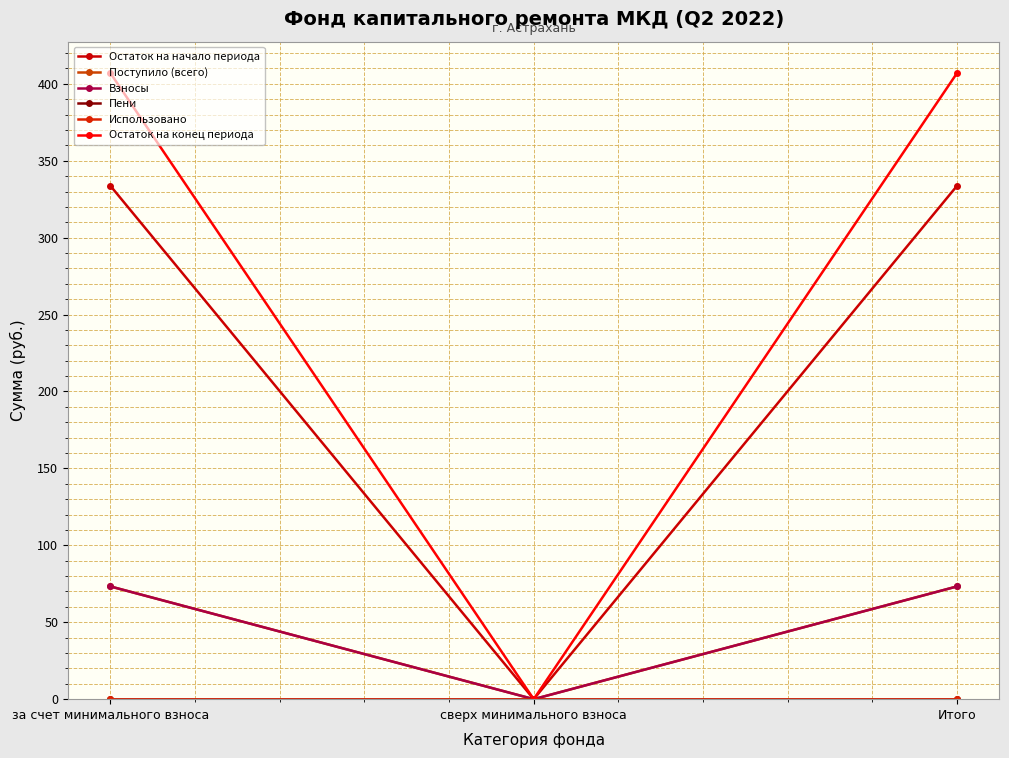

Does the chart have visible grid lines?

Yes